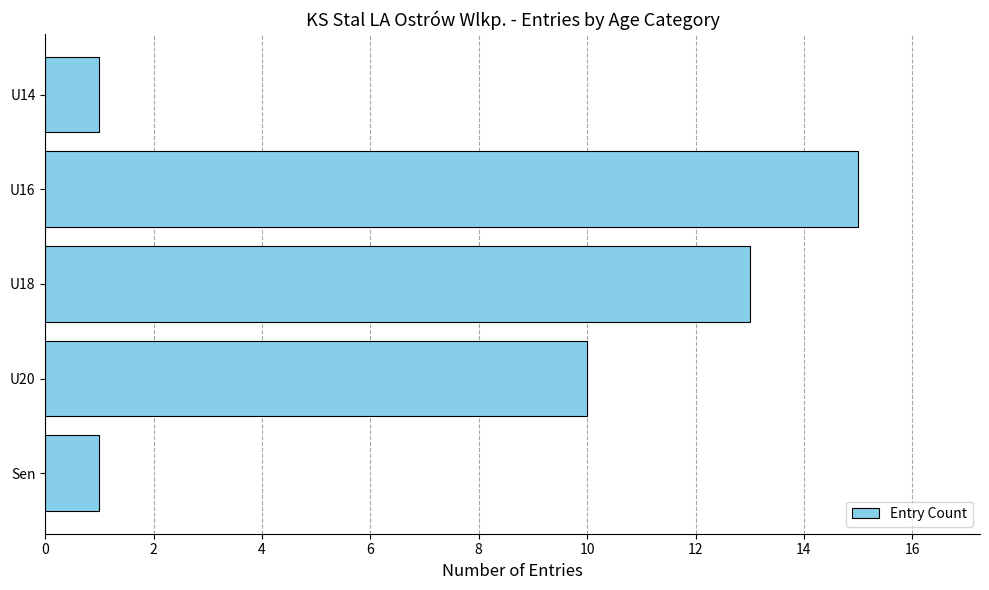

Reading bottom to top, extract all data points from this chart.

1	10	13	15	1